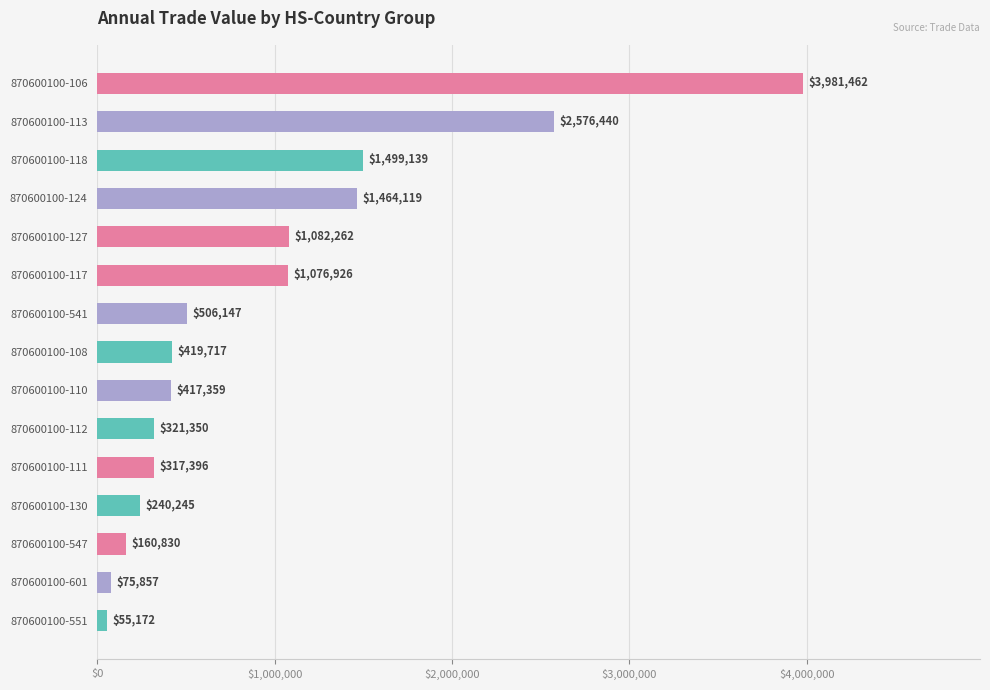

How many bars are there in total?

15